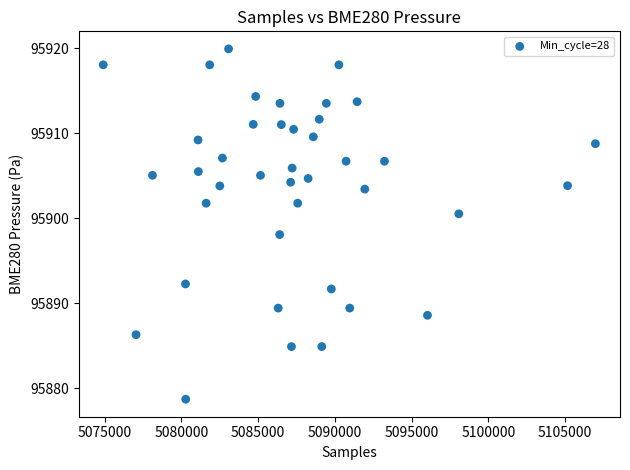

What Y value in the scatter plot is closest to 95899?

95898.1